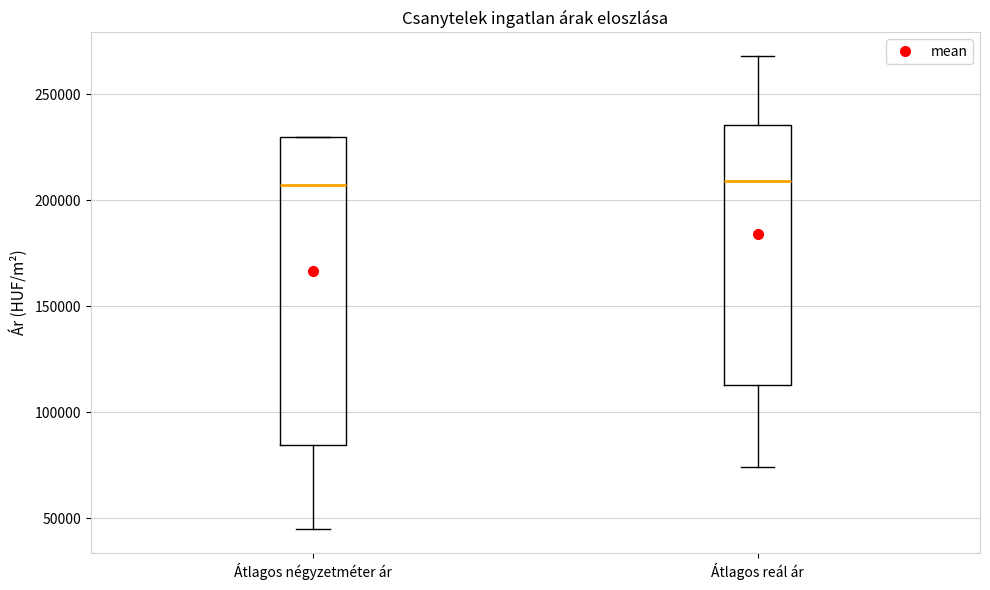

Where is the lower edge of the box for Átlagos reál ár on the y-axis? The values are not printed on the chart, so give them approximately, as read against the axis.

115000